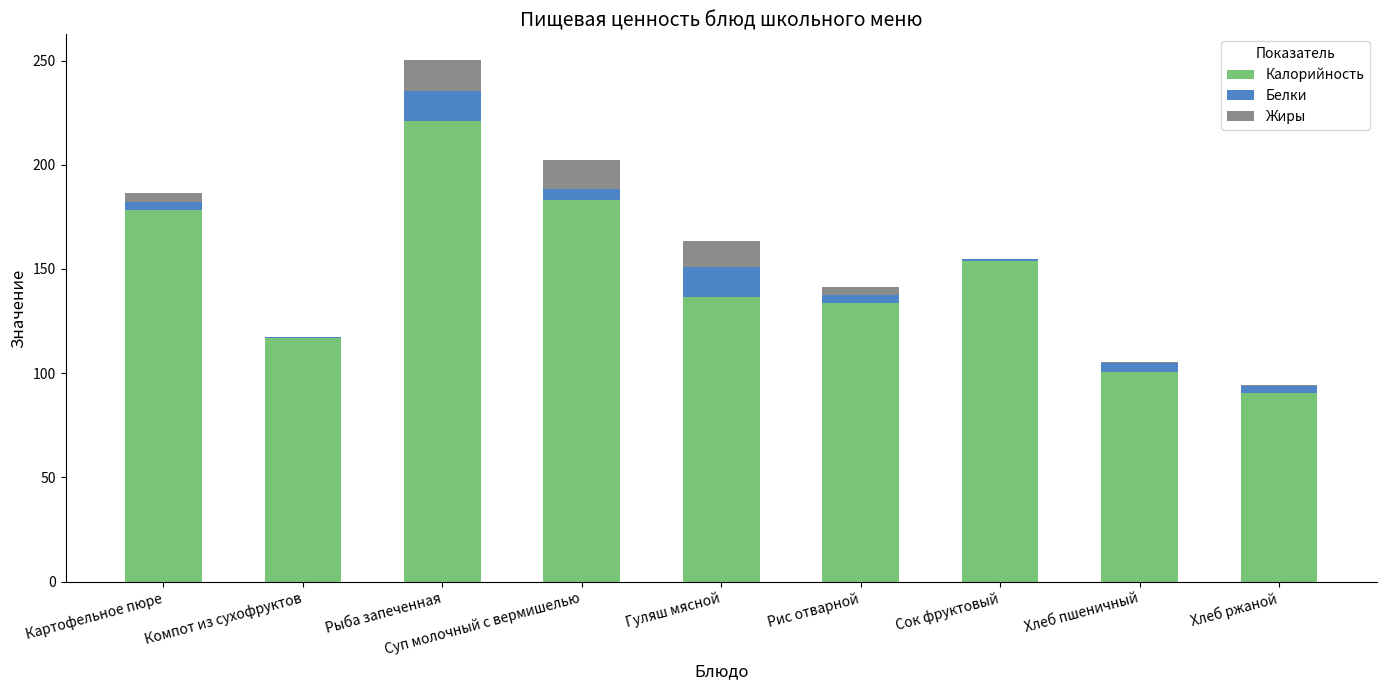

Are the bars horizontal?

No